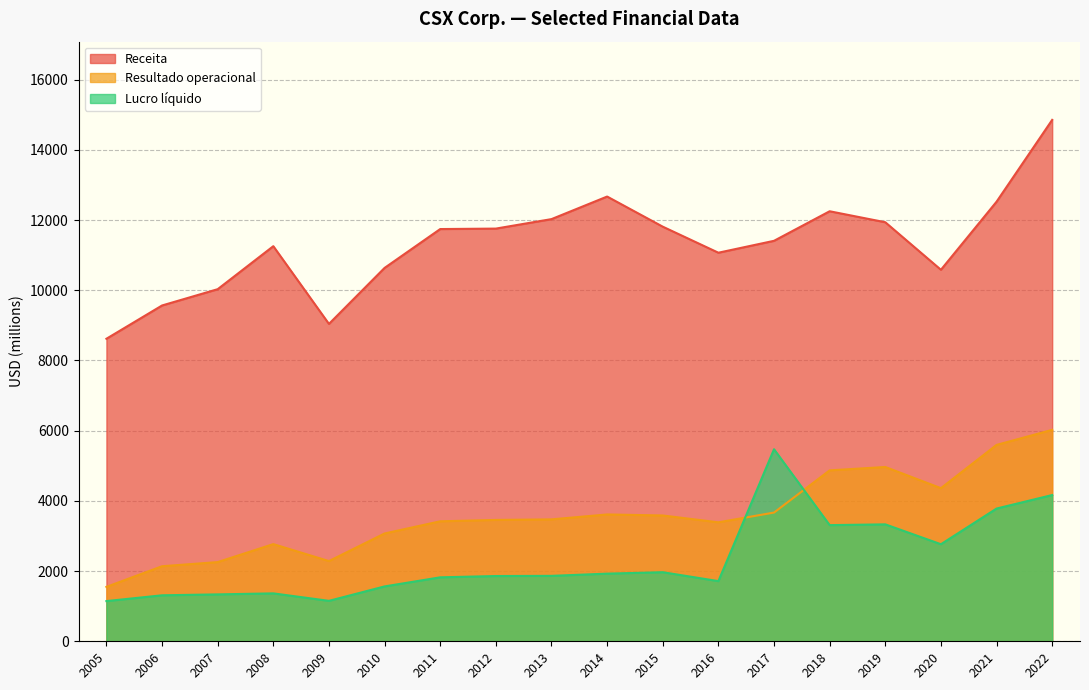

Is it true that Receita equals 11255 at 2008?

True